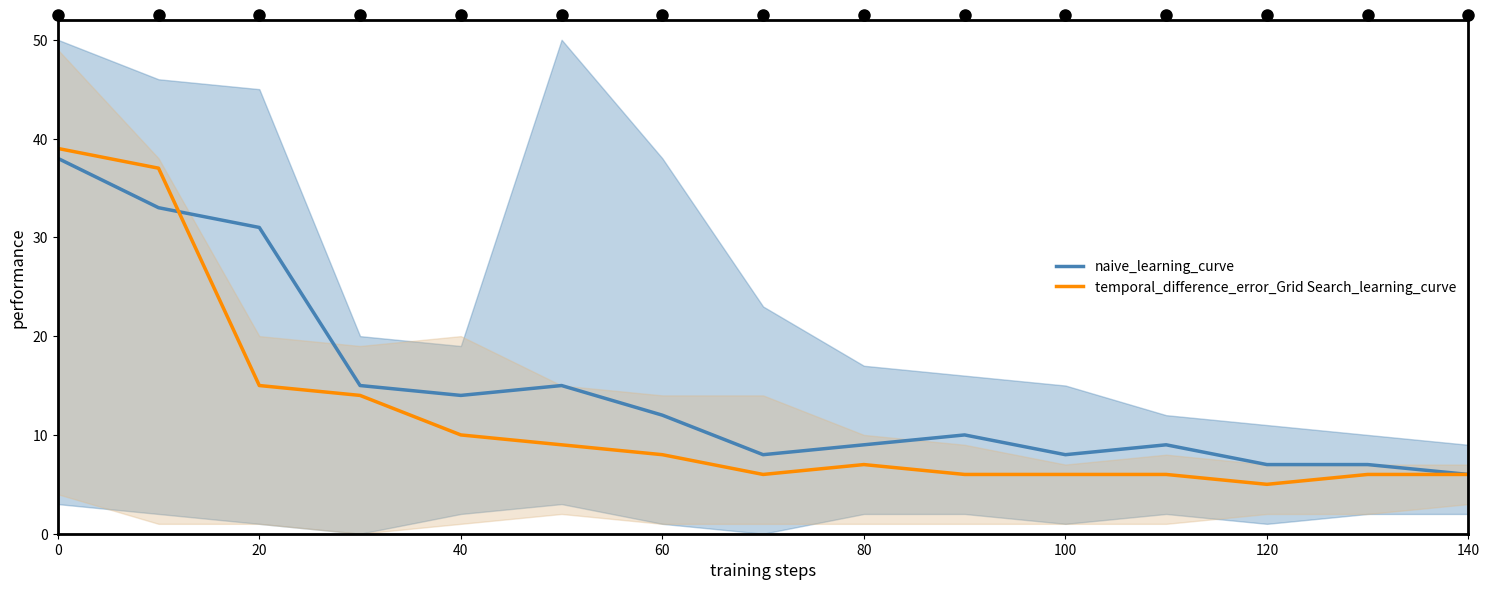

Reading left to right, what are all the values shown in this chart?

naive_learning_curve: 38	33	31	15	14	15	12	8	9	10	8	9	7	7	6
temporal_difference_error_Grid Search_learning_curve: 39	37	15	14	10	9	8	6	7	6	6	6	5	6	6